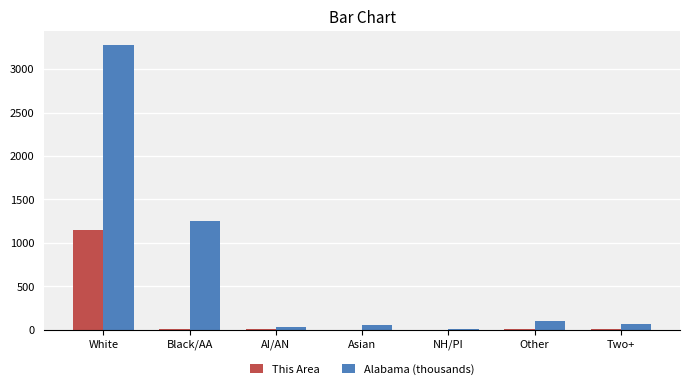

True or false: This Area has a value of 0.0 at Asian.

True